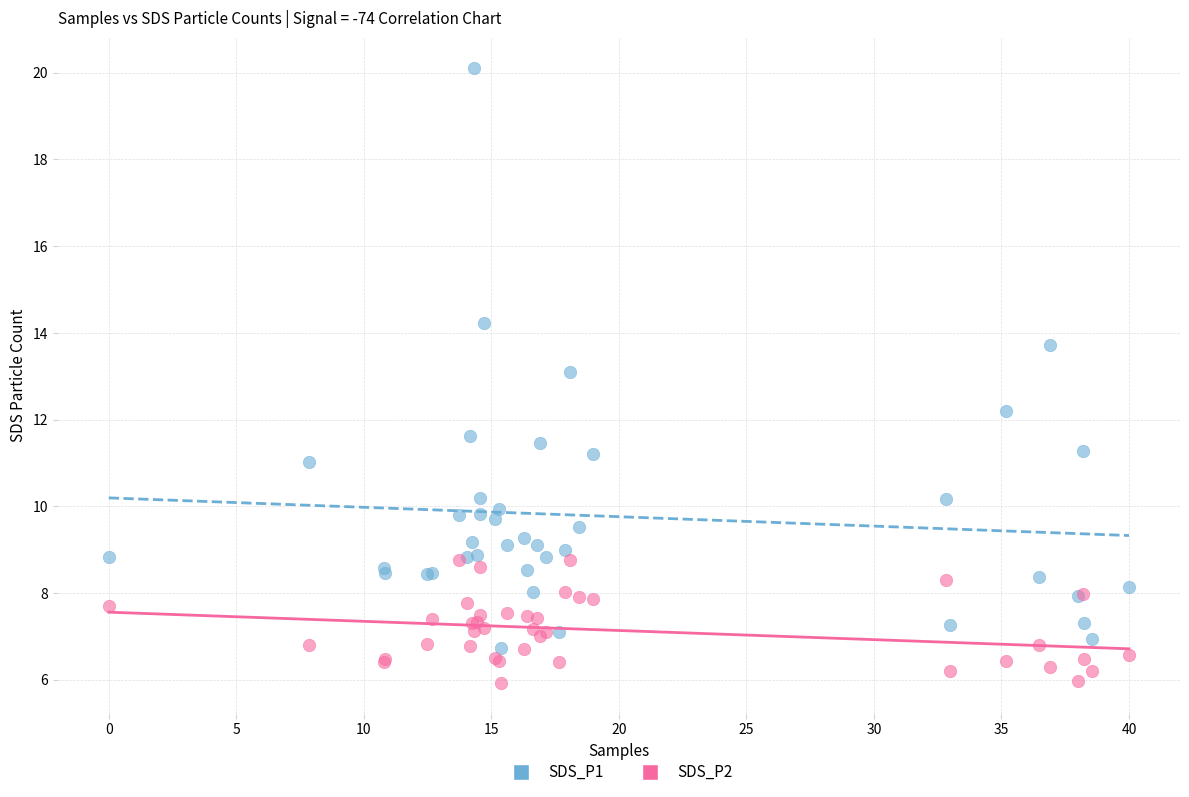

Which series reaches the maximum Y coordinate?

SDS_P1